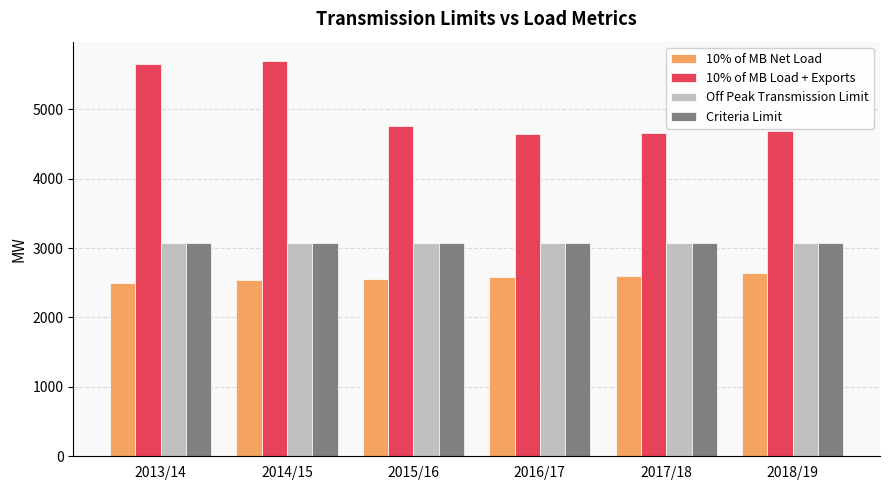

What is the label of the 6th bar from the right?

2013/14